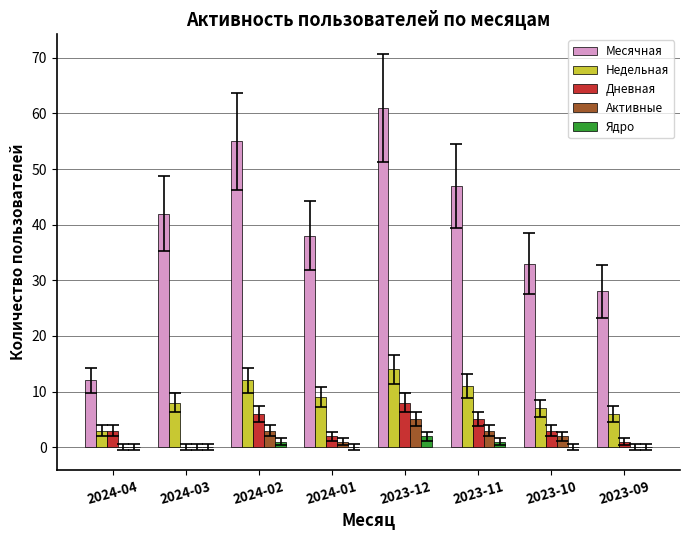

What is the sum of the Активные values at 2024-03 and 2024-01?

1